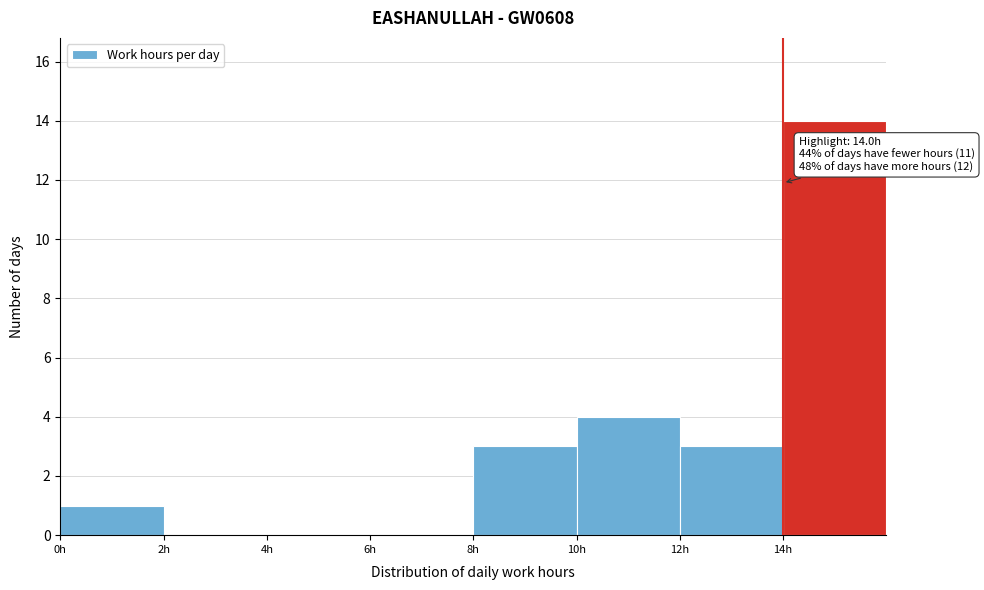

Over which range of the x-axis is the bar tallest?

14 to 16